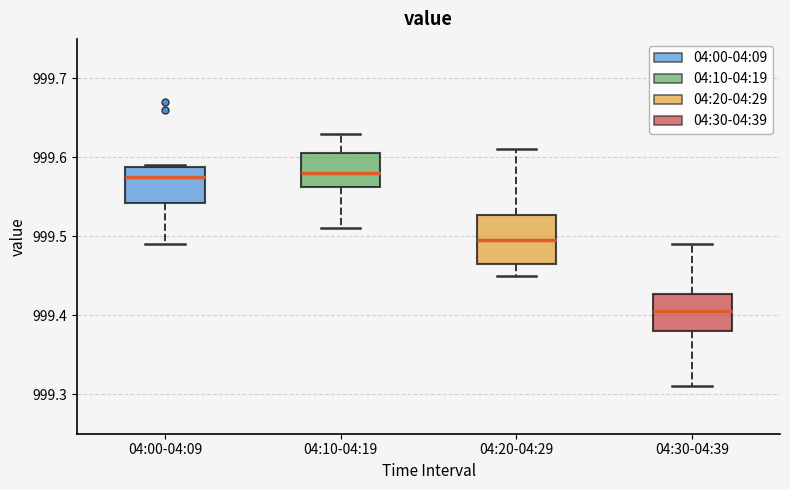

Comparing the boxes themselves (not the whiskers), which one is the tallest?

04:20-04:29